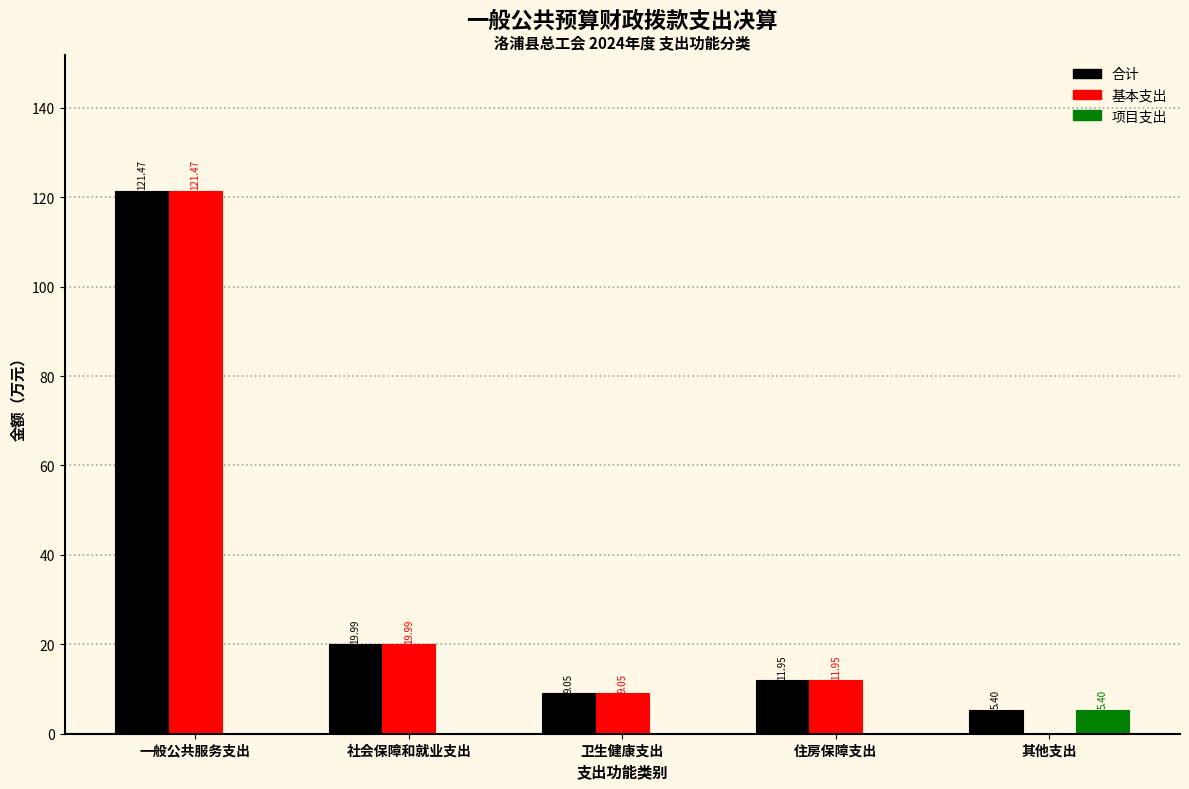

Which category has the highest value in the 基本支出 series?

一般公共服务支出